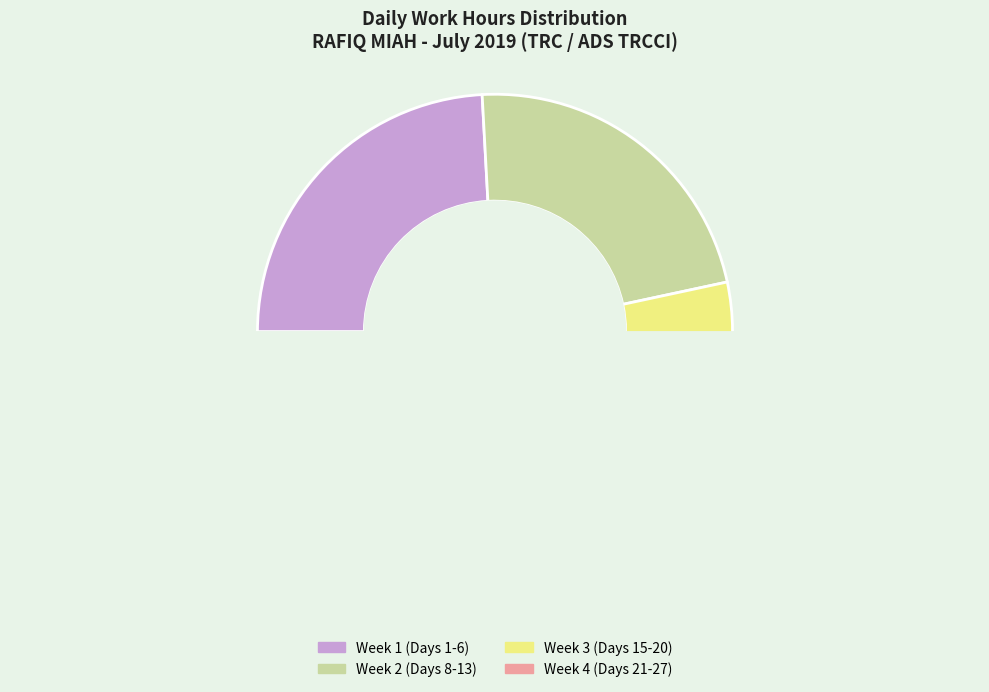

What percentage do 8 and 12 together represent?

6.6%